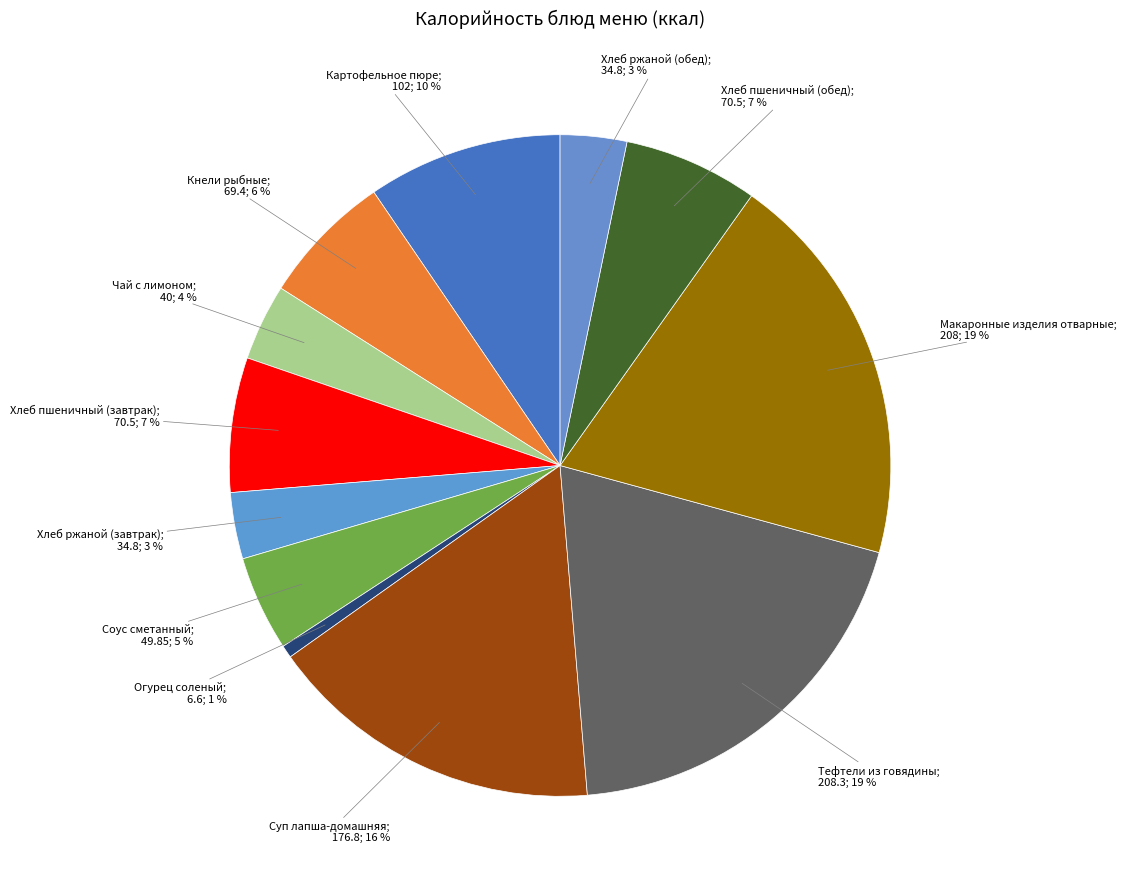

How many slices are in this pie chart?

12